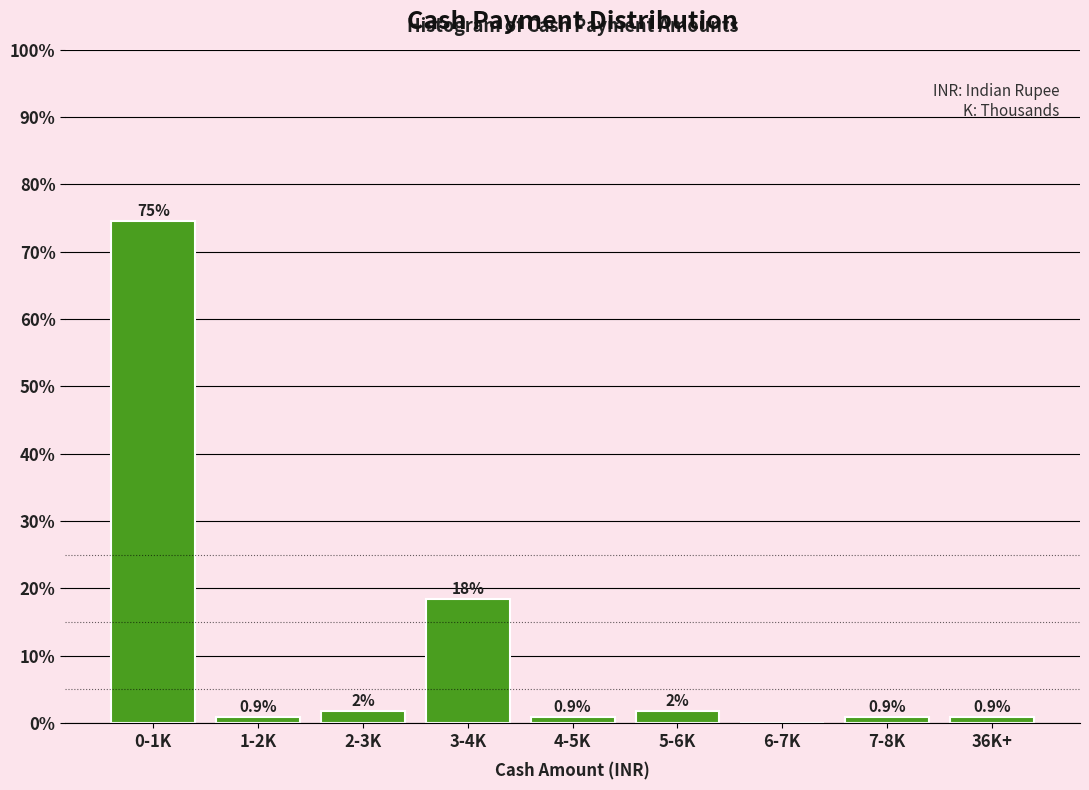

The value at 4-5K is 0.9. True or false?

True